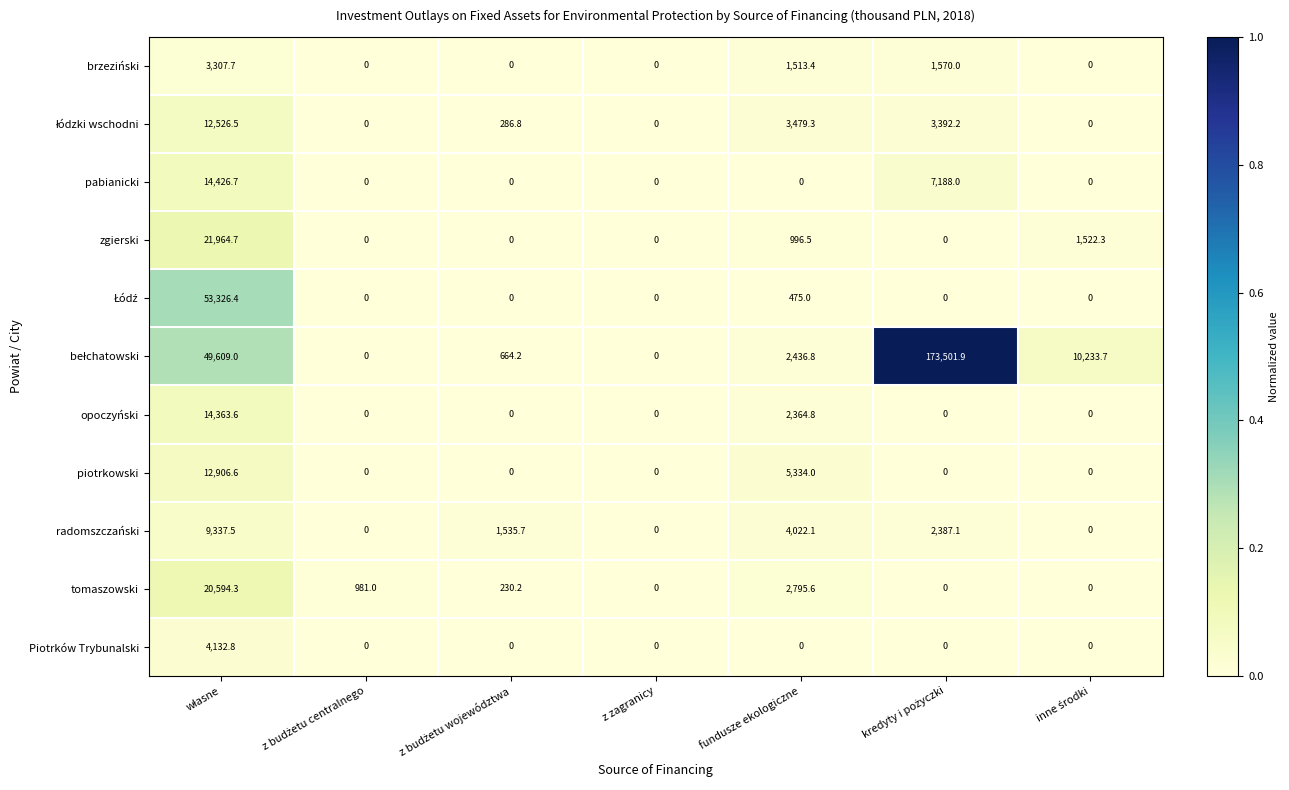

The Piotrków Trybunalski series shows 2602.4 at fundusze ekologiczne. True or false?

False